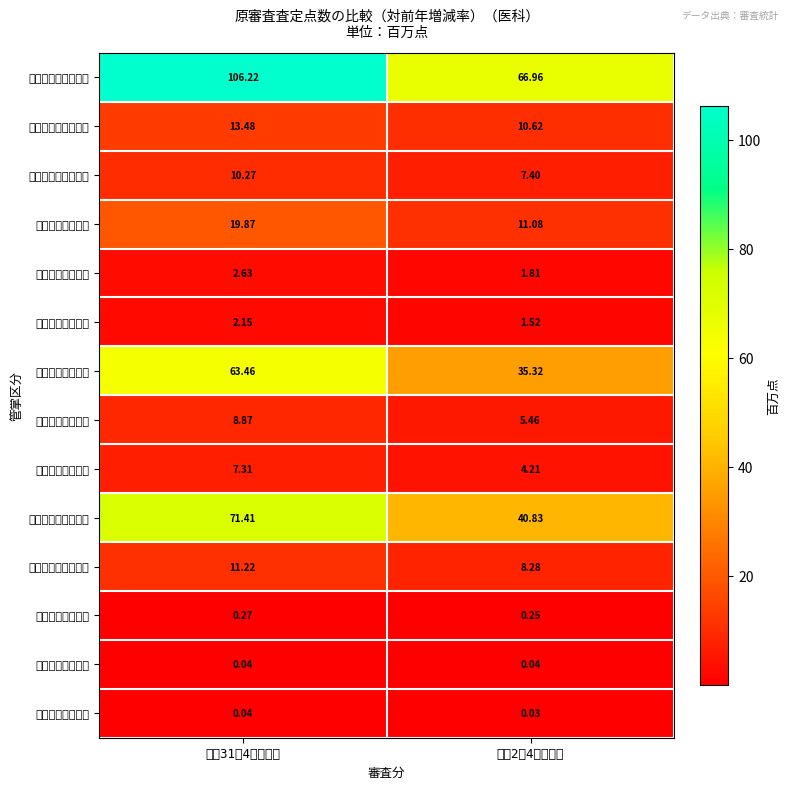

What is the total value across all series at 平成31年4月審査分?

317.2